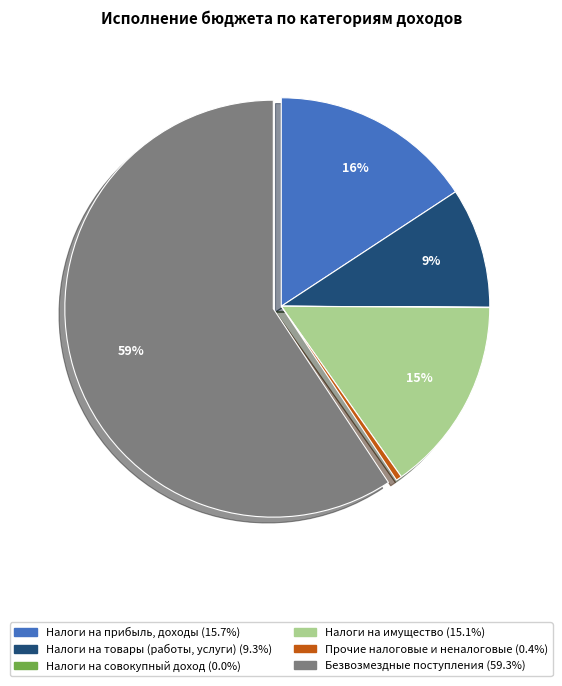

To the nearest percent, what is the average slice percentage?

17%